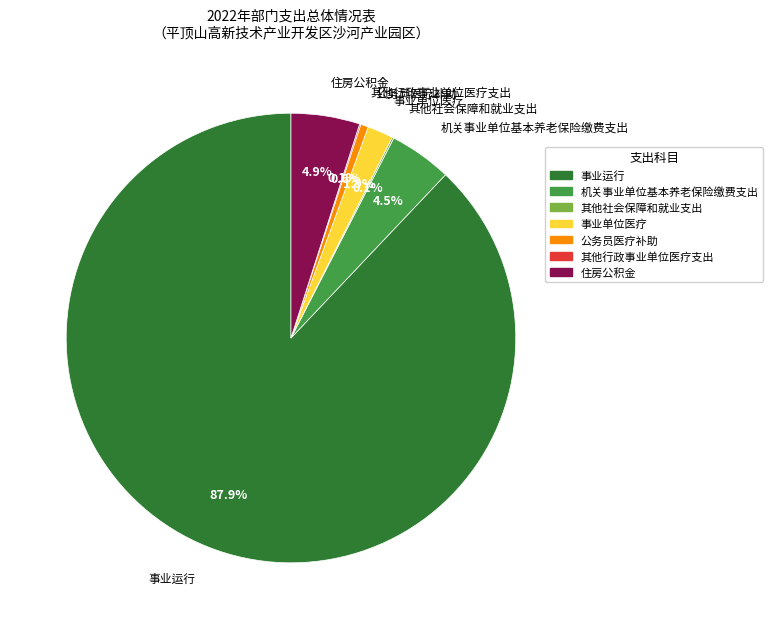

Which slice is the largest?

事业运行